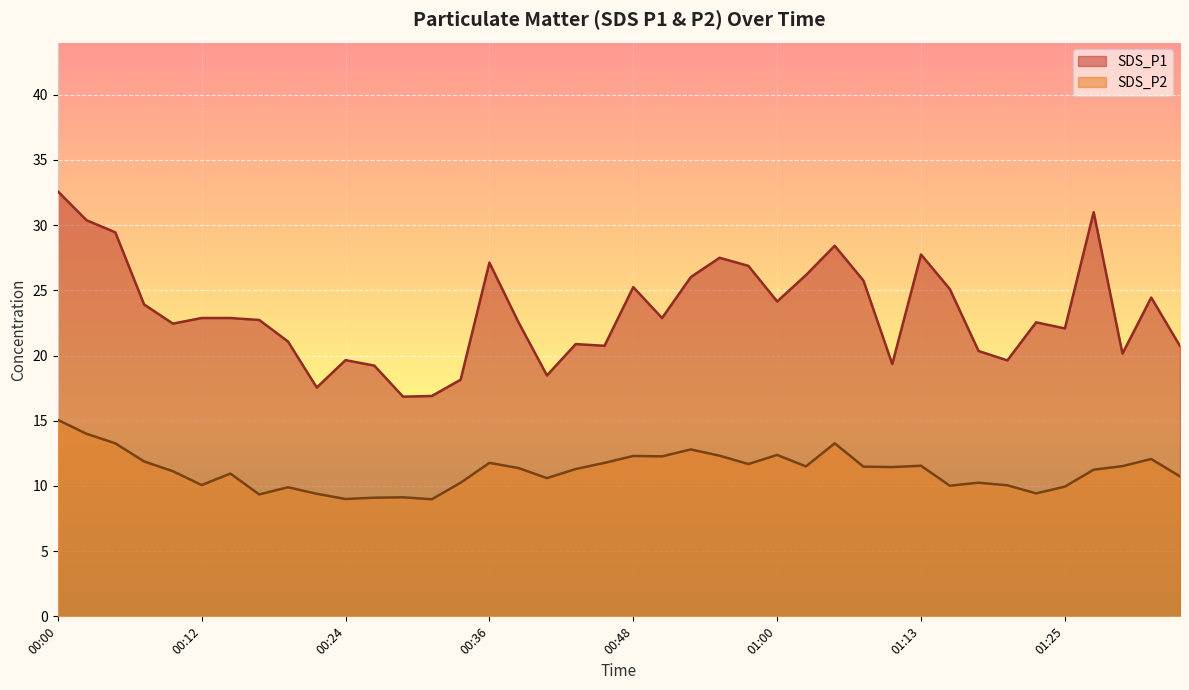

The value of SDS_P1 at 00:29 is 16.9. True or false?

True